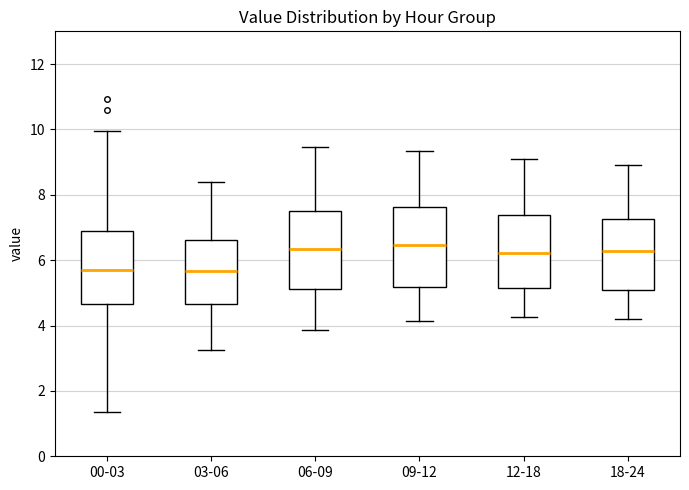

Reading left to right, transcribe this box plot: for each box, give where its median line is, the range the box spans, and where its two whiskers end, as read against the y-axis. The values are not printed on the chart, so give them approximately, as read against the axis.

00-03: median 5.8, box 4.6 to 6.8, whiskers 1.4 to 10.0
03-06: median 5.6, box 4.6 to 6.6, whiskers 3.2 to 8.4
06-09: median 6.4, box 5.2 to 7.6, whiskers 3.8 to 9.4
09-12: median 6.4, box 5.2 to 7.6, whiskers 4.2 to 9.4
12-18: median 6.2, box 5.2 to 7.4, whiskers 4.2 to 9.2
18-24: median 6.2, box 5.0 to 7.2, whiskers 4.2 to 9.0